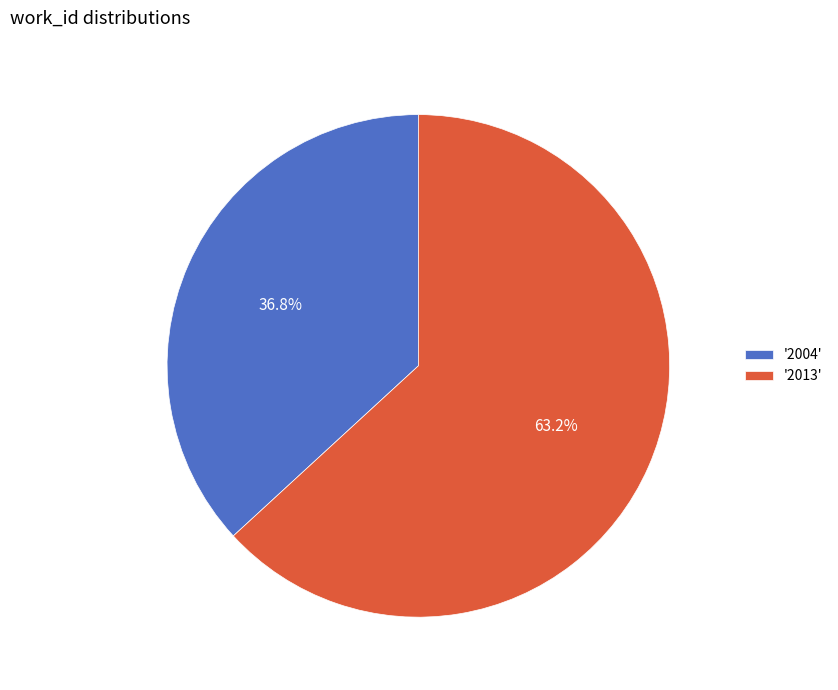

What portion of the pie excludes '2004'?

63.2%